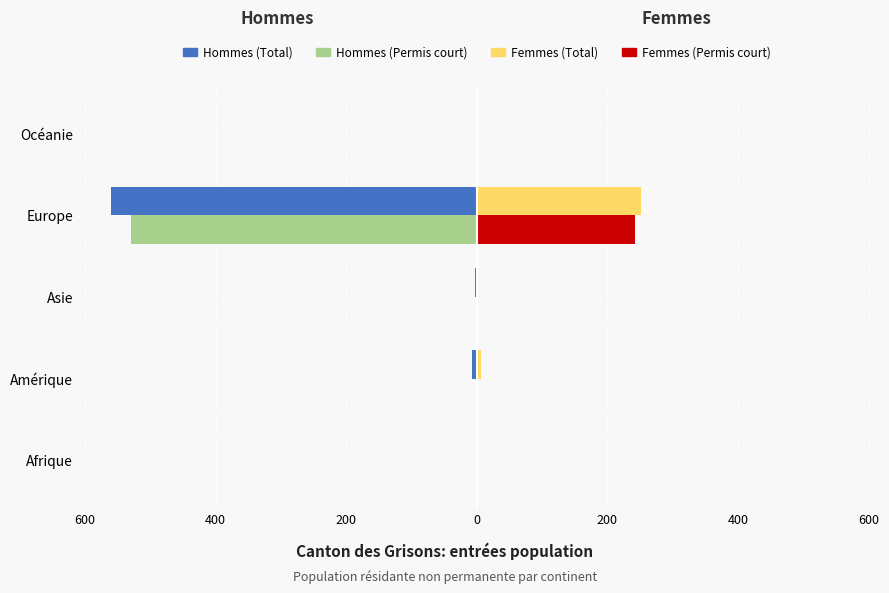

What are all the series names shown in the legend?

Hommes (Total), Hommes (Permis court), Femmes (Total), Femmes (Permis court)